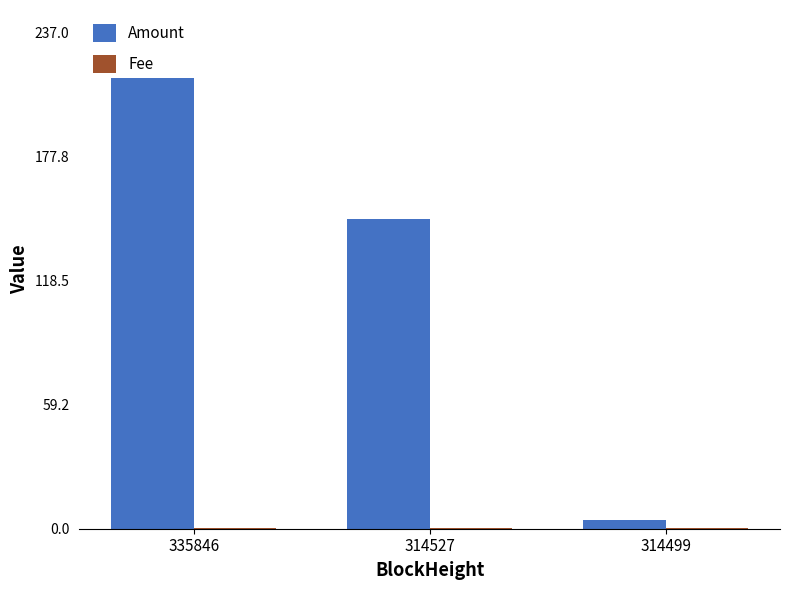

The Amount series shows 4.1 at 314499. True or false?

True